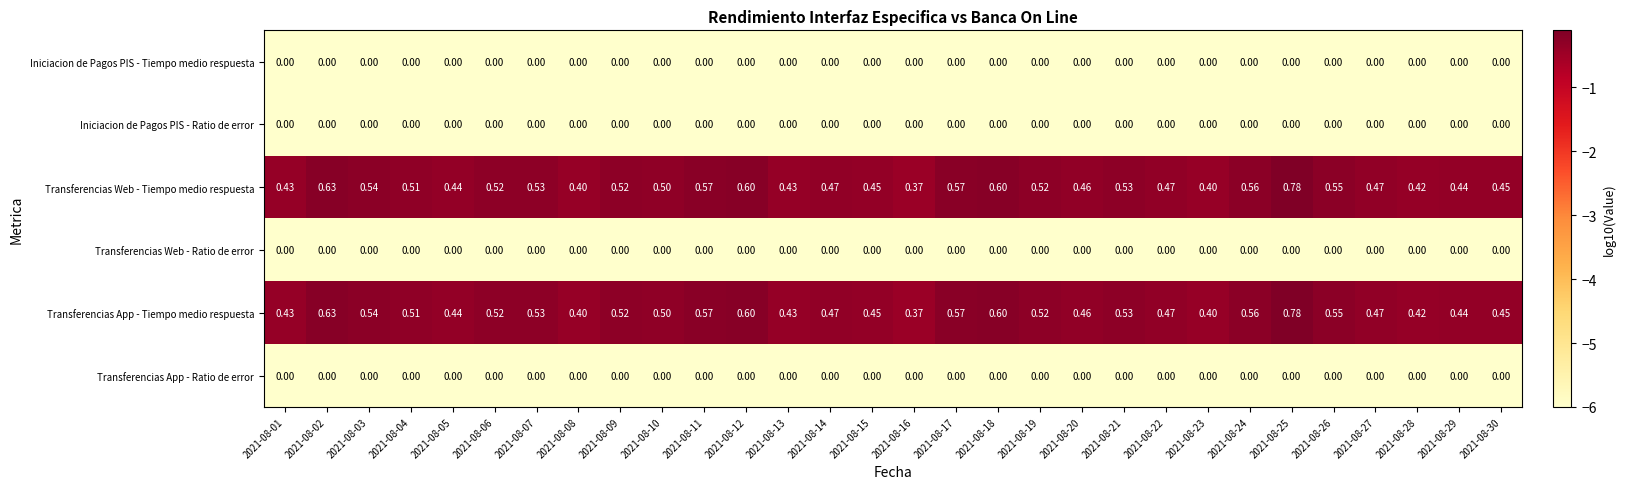

Is the value of Transferencias App - Tiempo medio respuesta at 2021-08-29 greater than the value of Transferencias Web - Tiempo medio respuesta at 2021-08-30?

No